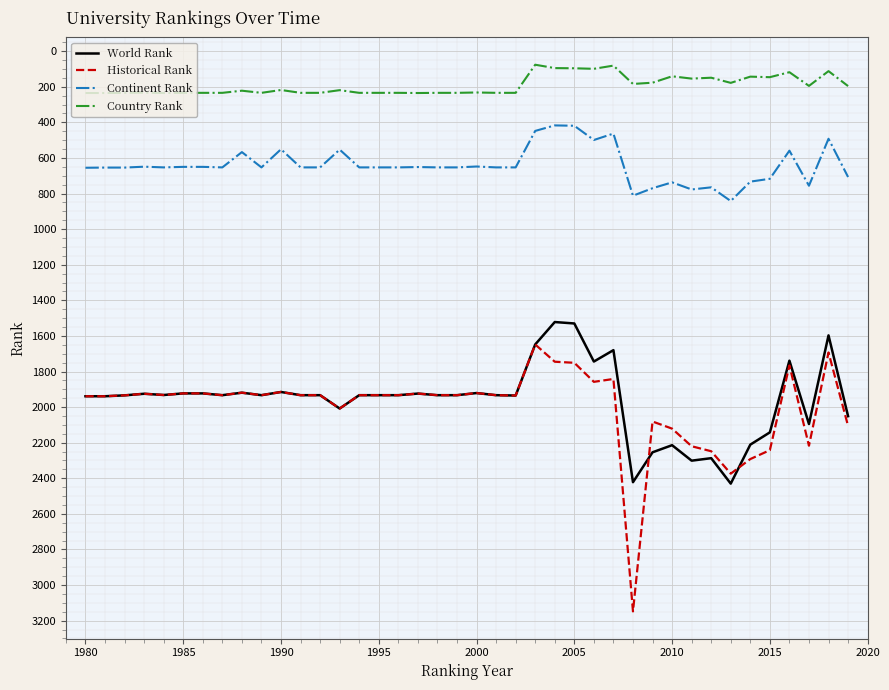

What is the sum of all Historical Rank values?

79819